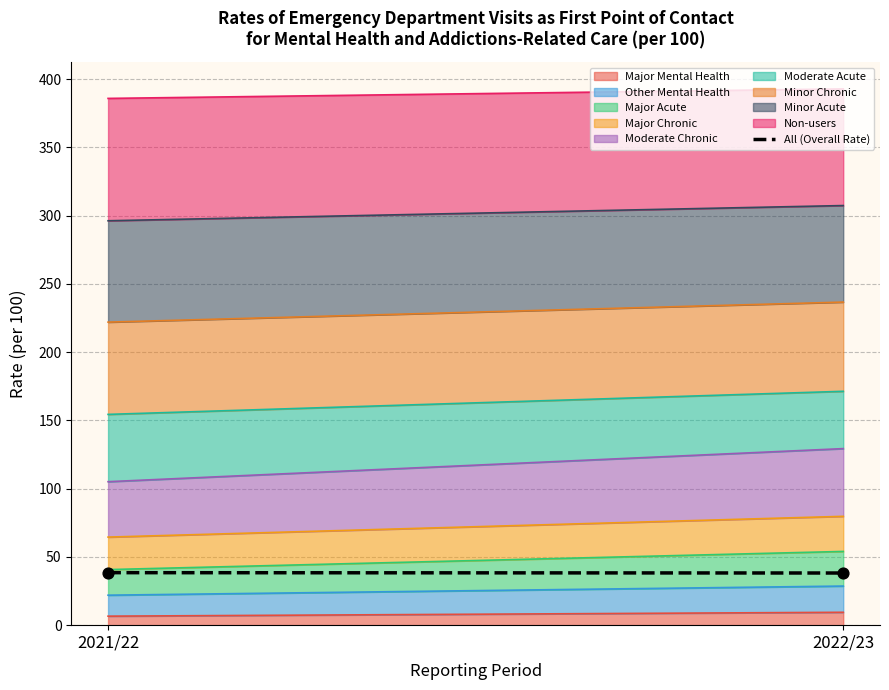

What is the range of Y values (max minus min)?

0.3